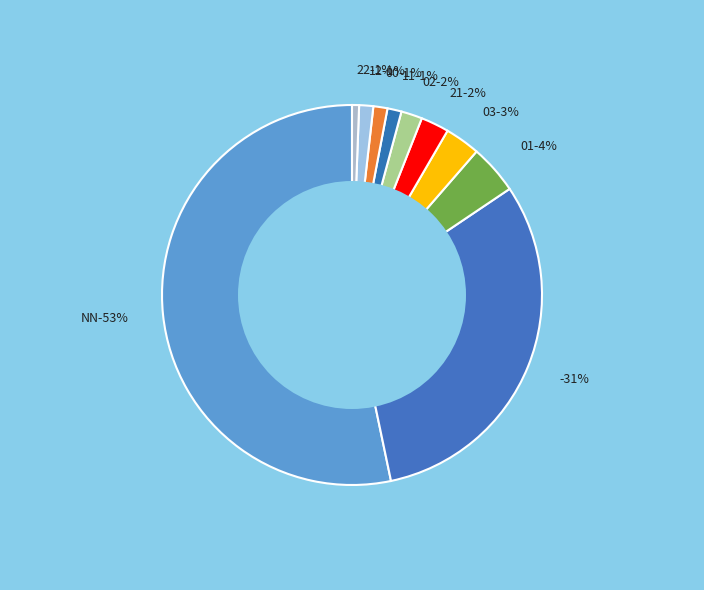

Is the sum of NN and 22 greater than half?

Yes